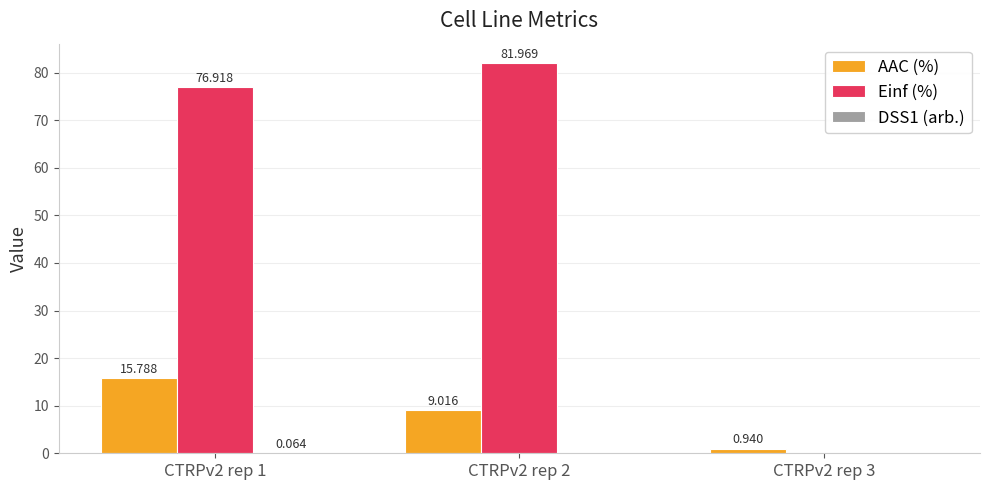

Which series has the widest spread of values?

Einf (%)